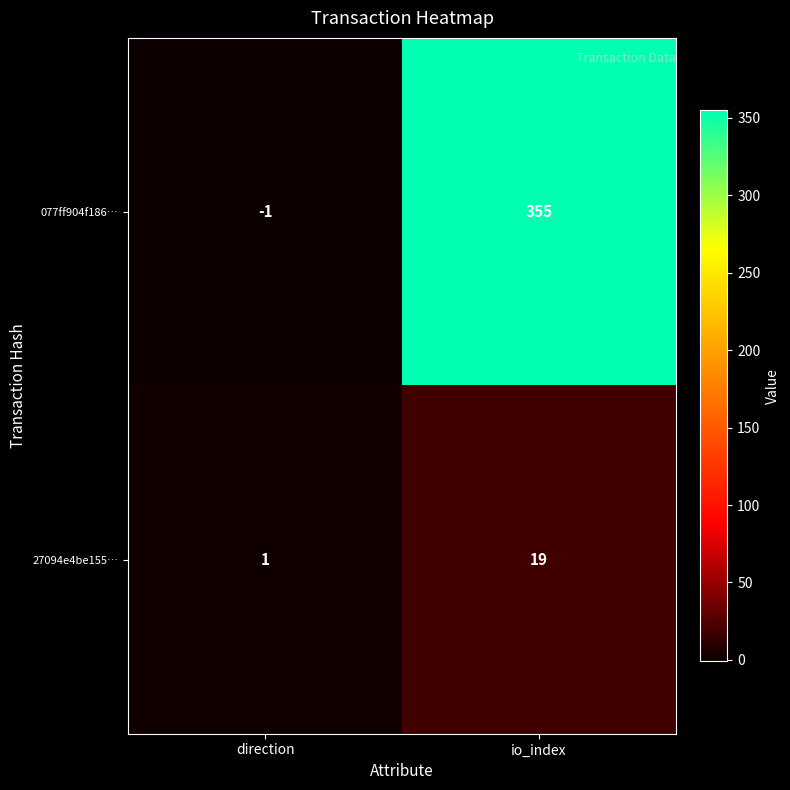

Count the number of data series in this chart.

2